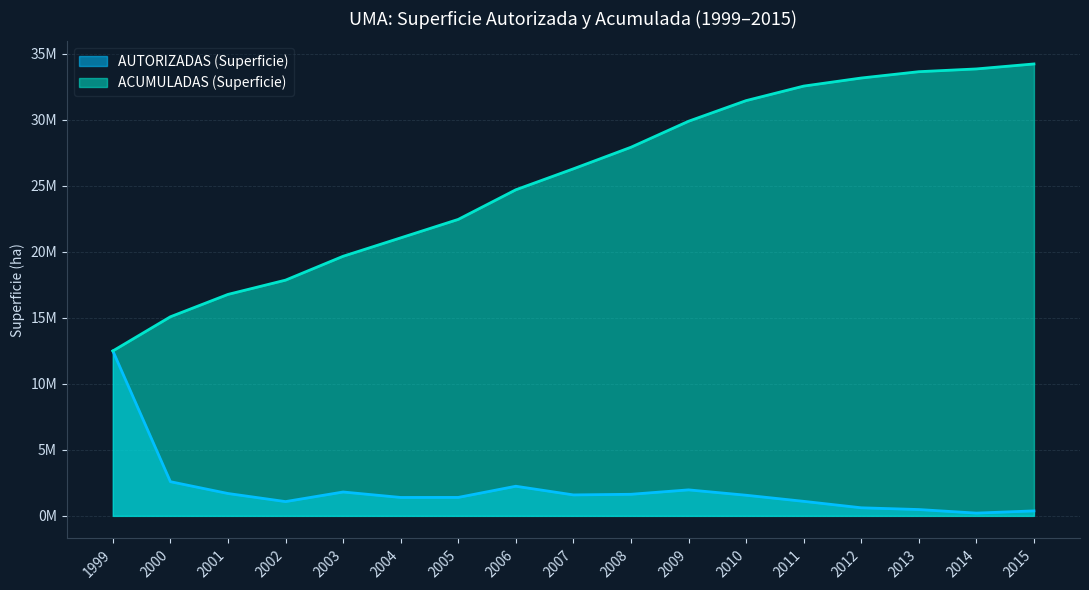

What is the difference between the maximum and minimum values in the AUTORIZADAS (Superficie) series?

12288057